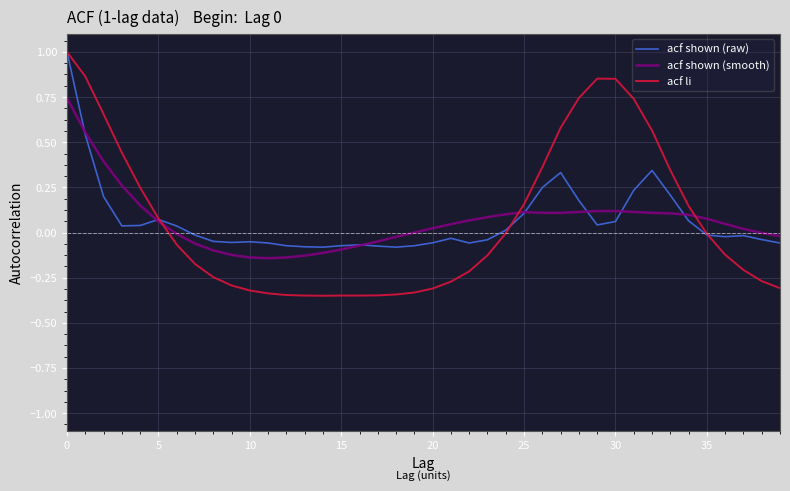

True or false: acf li and acf shown (raw) cross at least once.

True